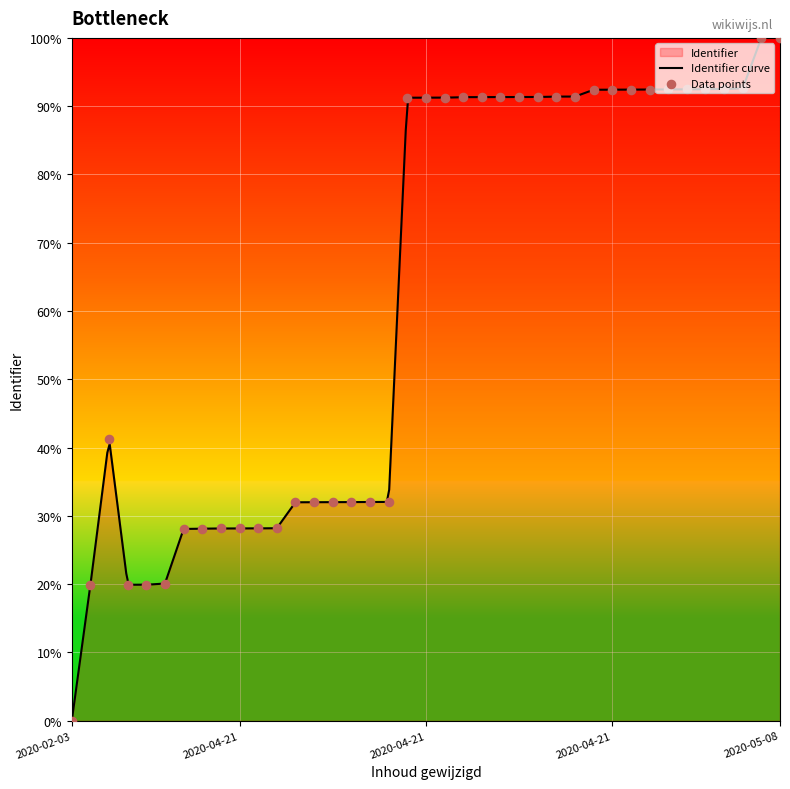

Which has a higher value, 2020-04-21 or 2020-04-21?

2020-04-21